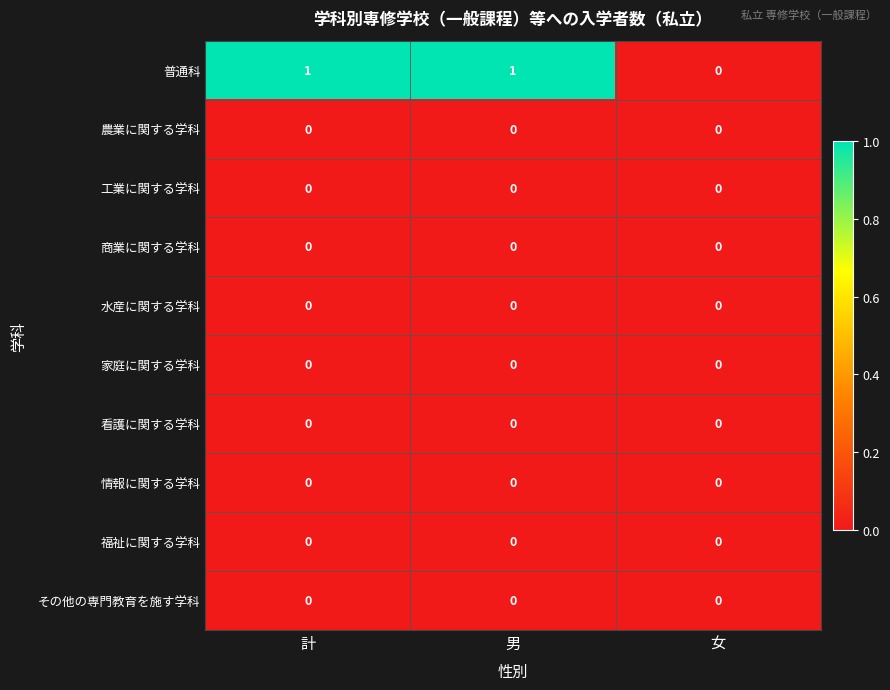

True or false: 情報に関する学科 has a value of 0 at 計.

True